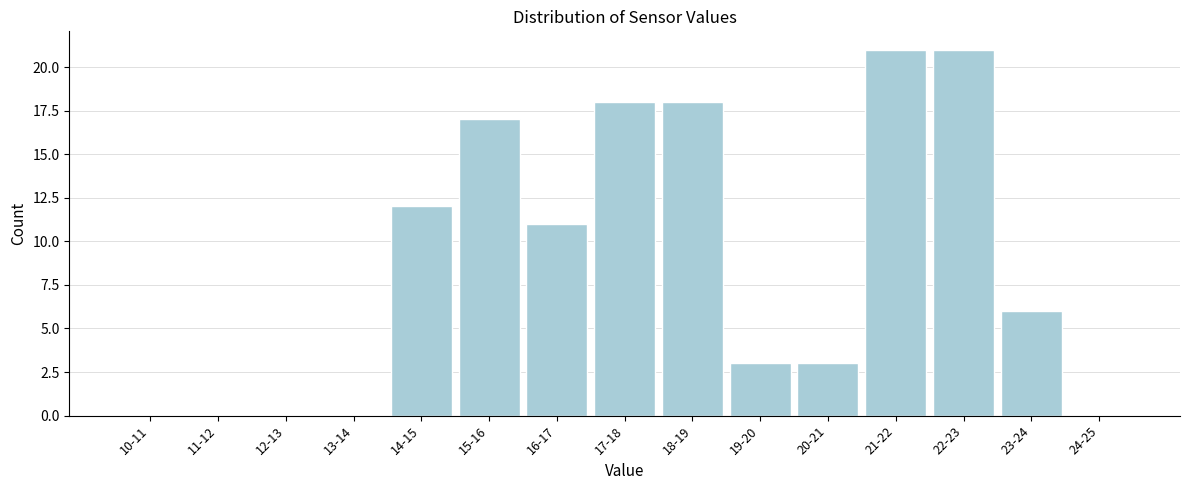

Reading left to right, what are all the values shown in this chart?

10-11=0	11-12=0	12-13=0	13-14=0	14-15=12	15-16=17	16-17=11	17-18=18	18-19=18	19-20=3	20-21=3	21-22=21	22-23=21	23-24=6	24-25=0